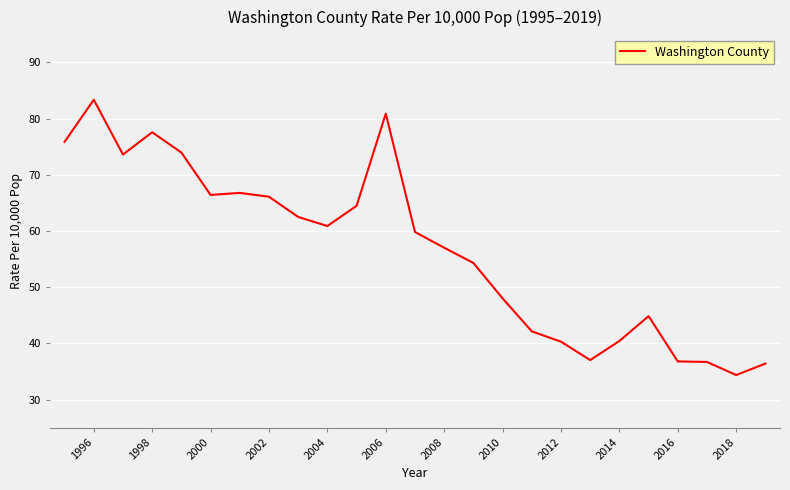

What is the greatest value displayed?

83.4